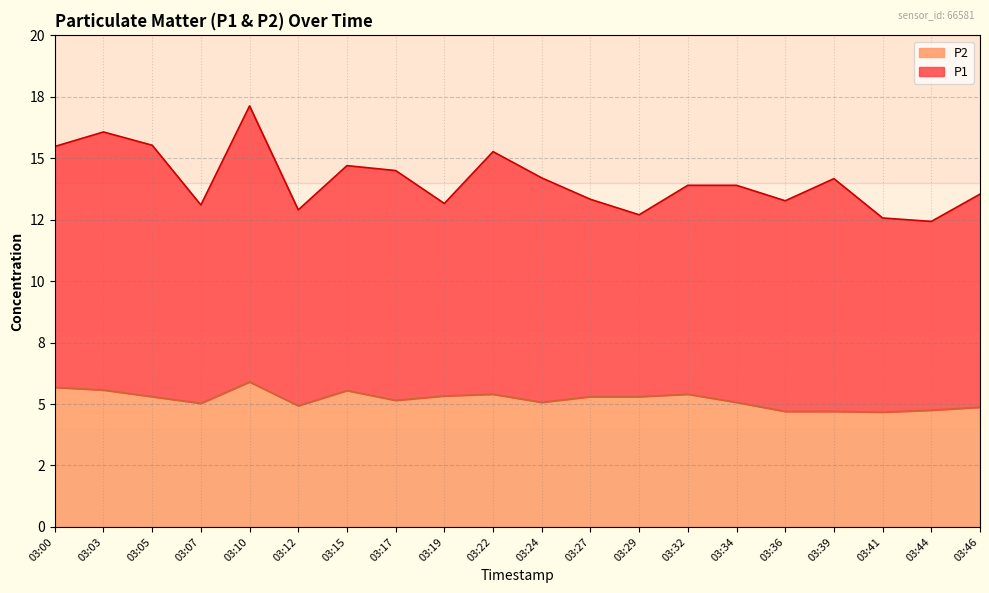

Reading left to right, list all the values displayed in this chart.

03:00=5.7	03:03=5.6	03:05=5.3	03:07=5.0	03:10=5.9	03:12=4.9	03:15=5.5	03:17=5.2	03:19=5.3	03:22=5.4	03:24=5.1	03:27=5.3	03:29=5.3	03:32=5.4	03:34=5.1	03:36=4.7	03:39=4.7	03:41=4.7	03:44=4.8	03:46=4.9